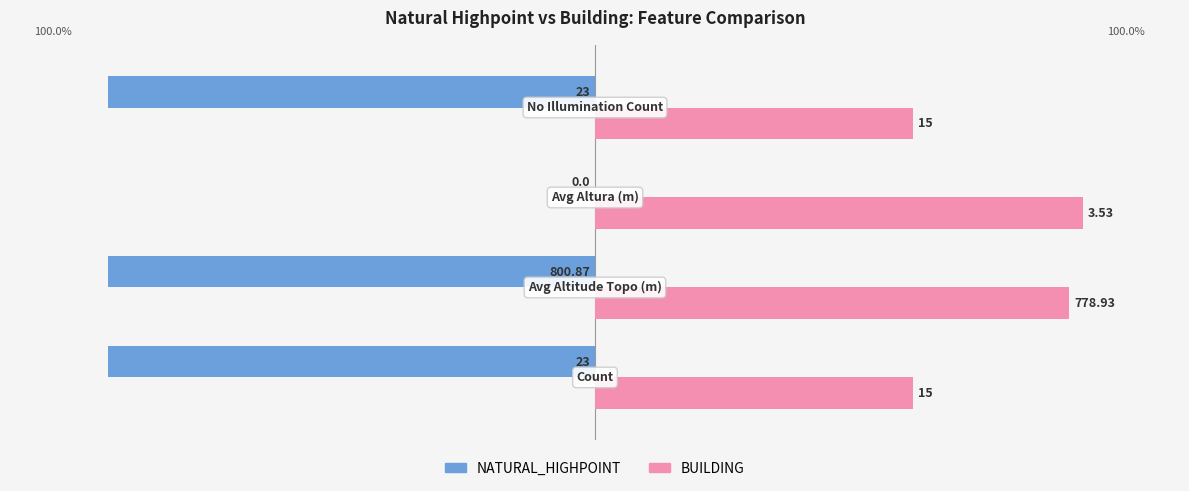

What are all the series names shown in the legend?

NATURAL_HIGHPOINT, BUILDING